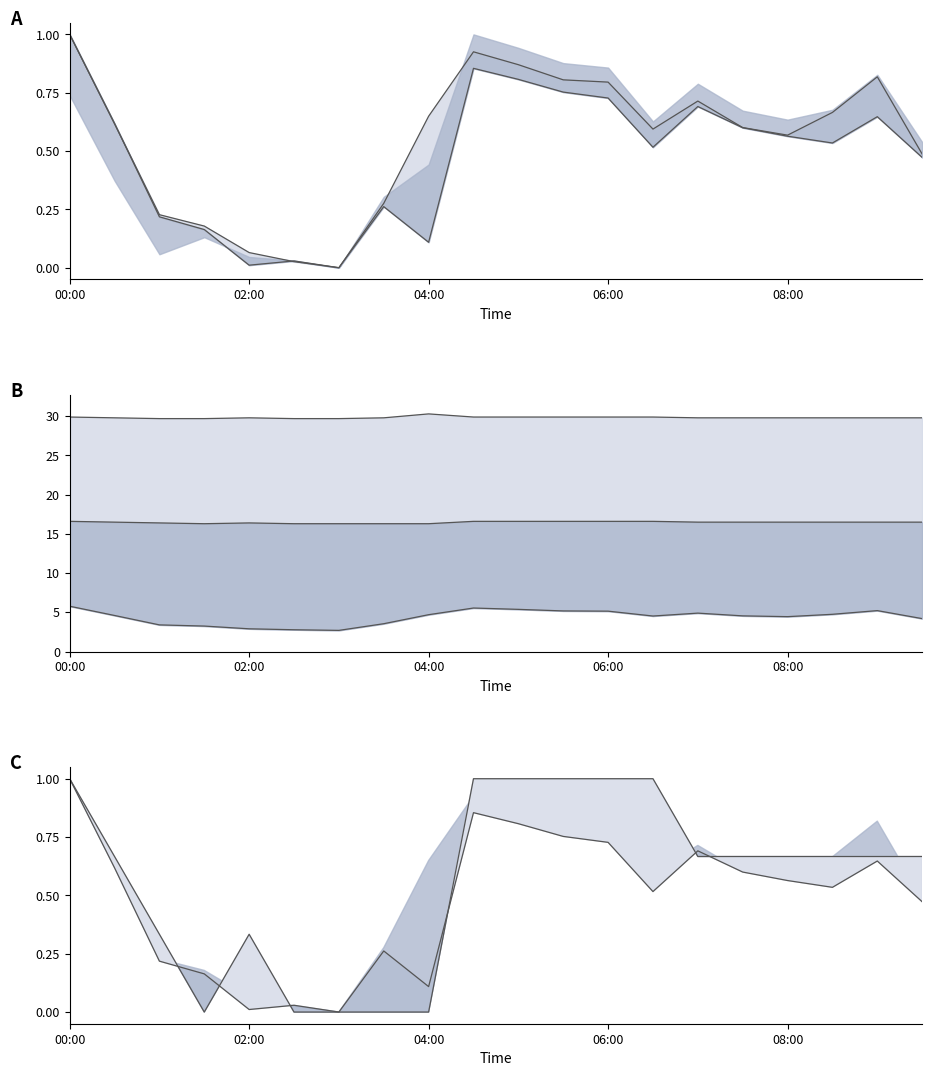

What position from the left is 04:00?

3